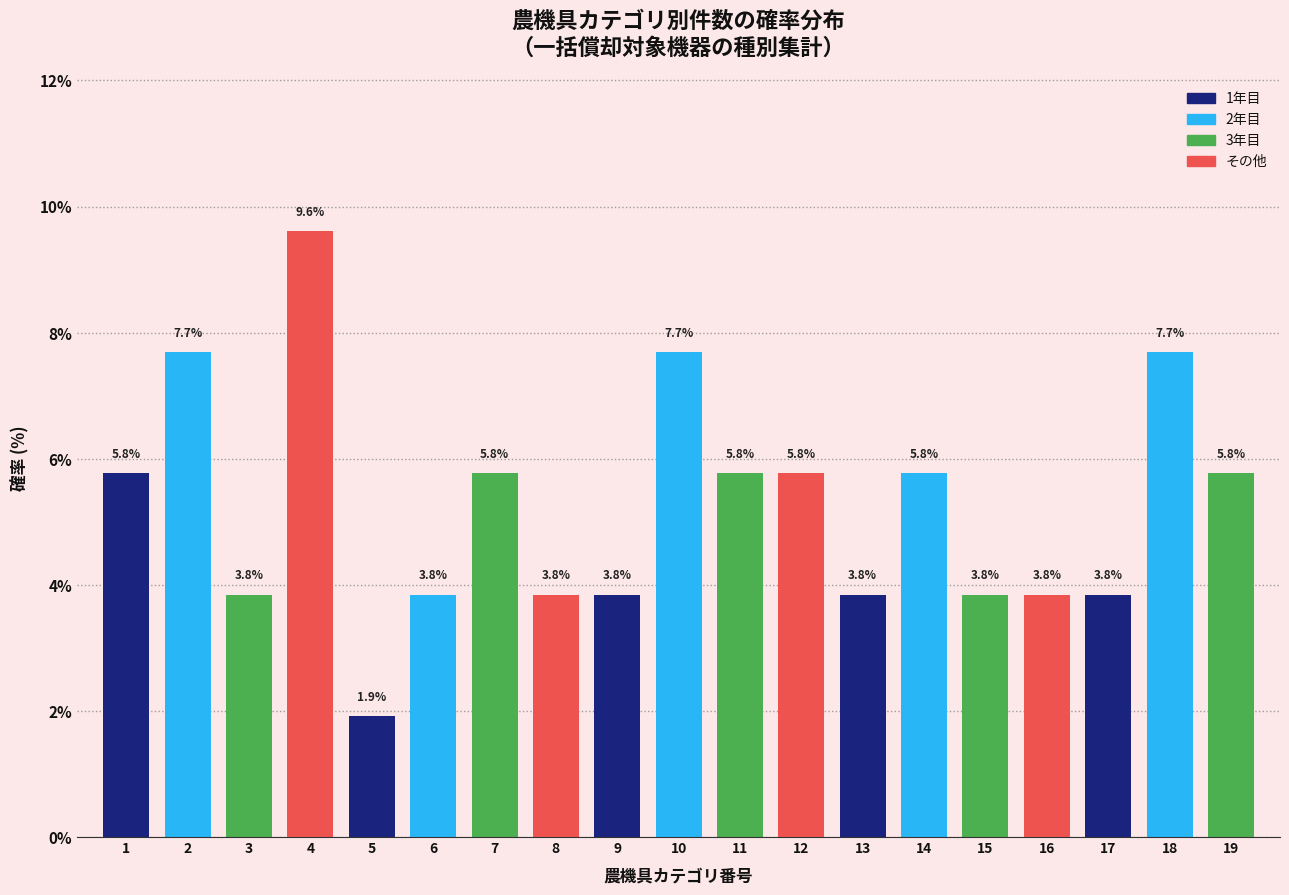

Reading right to left, transcribe all the data shown in this chart.

19=5.8	18=7.7	17=3.8	16=3.8	15=3.8	14=5.8	13=3.8	12=5.8	11=5.8	10=7.7	9=3.8	8=3.8	7=5.8	6=3.8	5=1.9	4=9.6	3=3.8	2=7.7	1=5.8